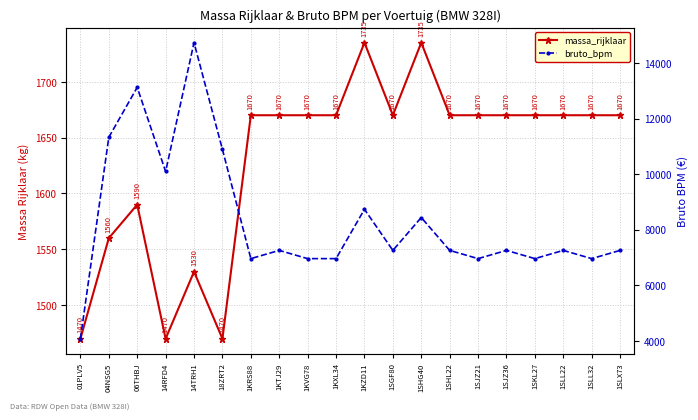

How many lines are shown in the chart?

2